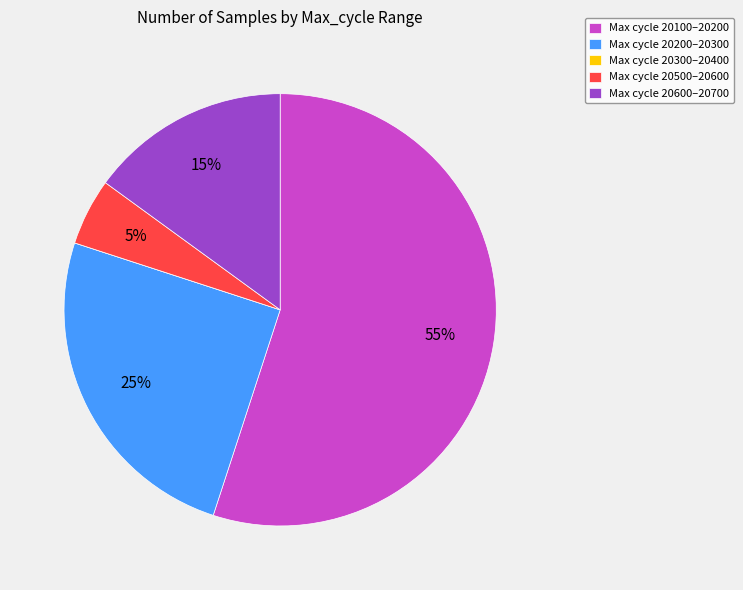

To the nearest percent, what is the difference between the largest and smallest slice percentages?

55%